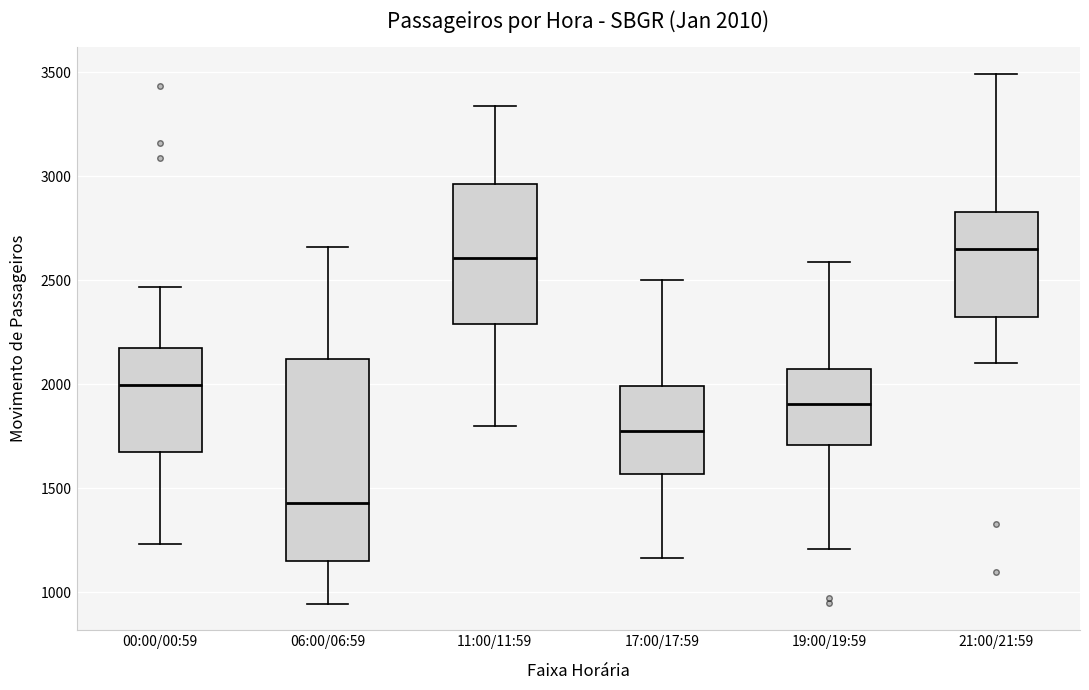

Comparing the boxes themselves (not the whiskers), which one is the tallest?

06:00/06:59